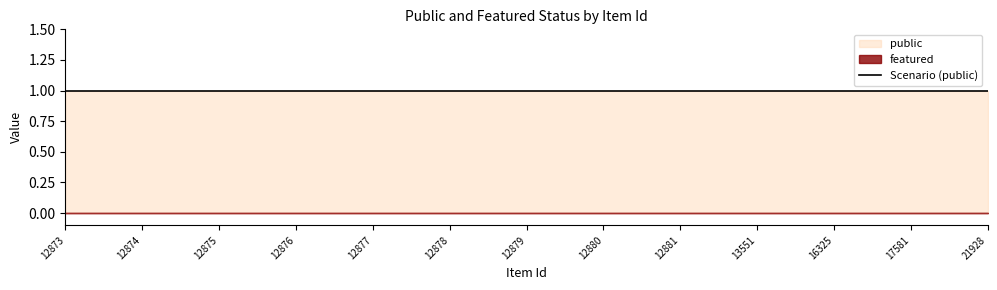

Does the chart display data point markers on the line(s)?

No